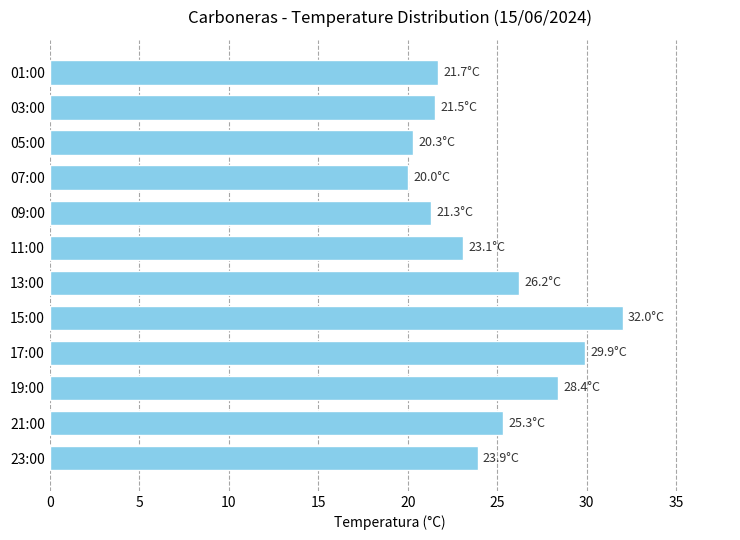

What is the change in value from 15:00 to 07:00?

-12.0